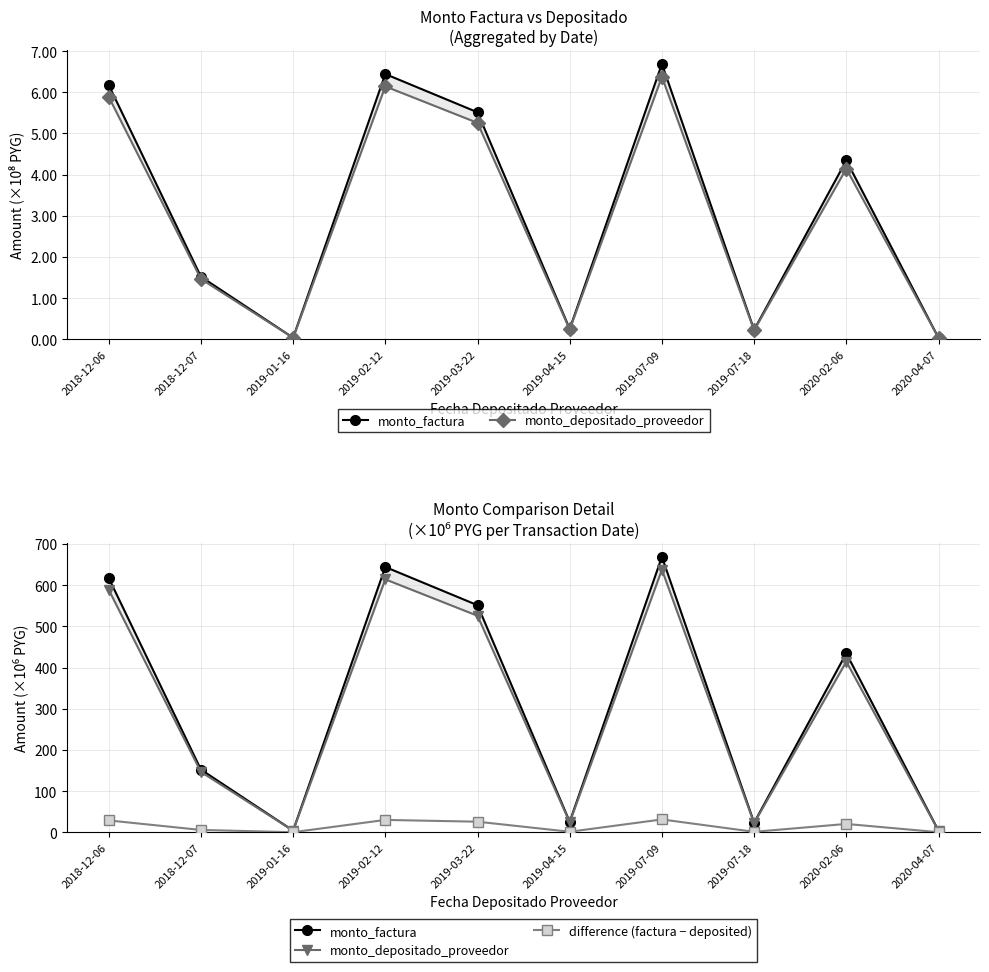

What is the maximum value for monto_factura?

668.7